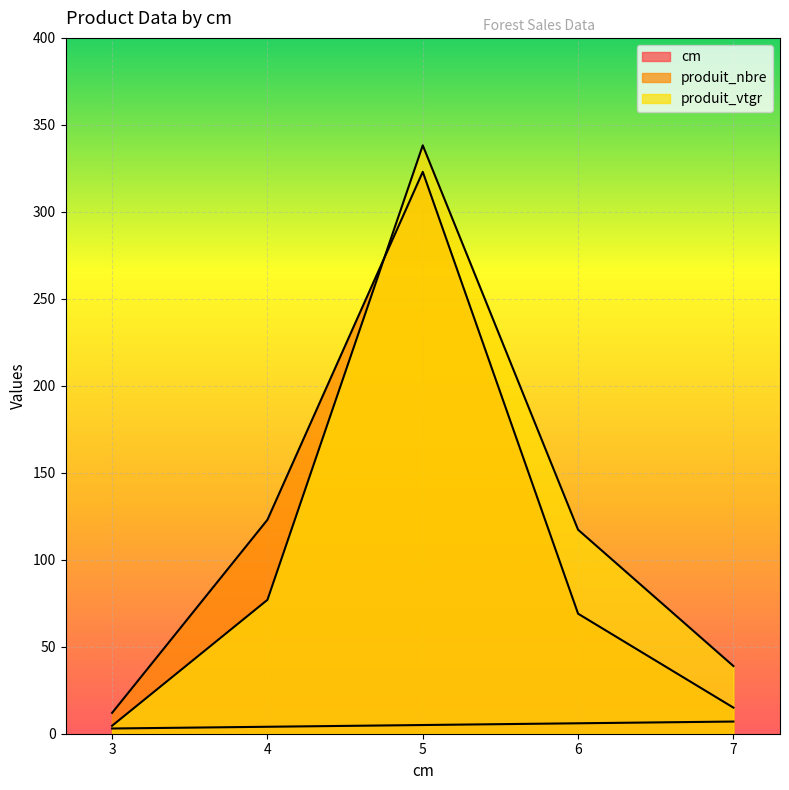

What is the value of the produit_nbre point at the 4th from the left?

69.0